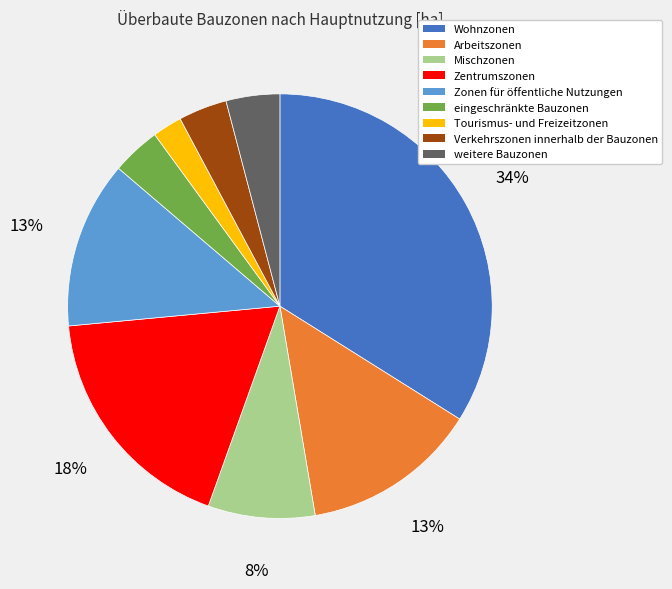

Which has a higher value, Zentrumszonen or weitere Bauzonen?

Zentrumszonen